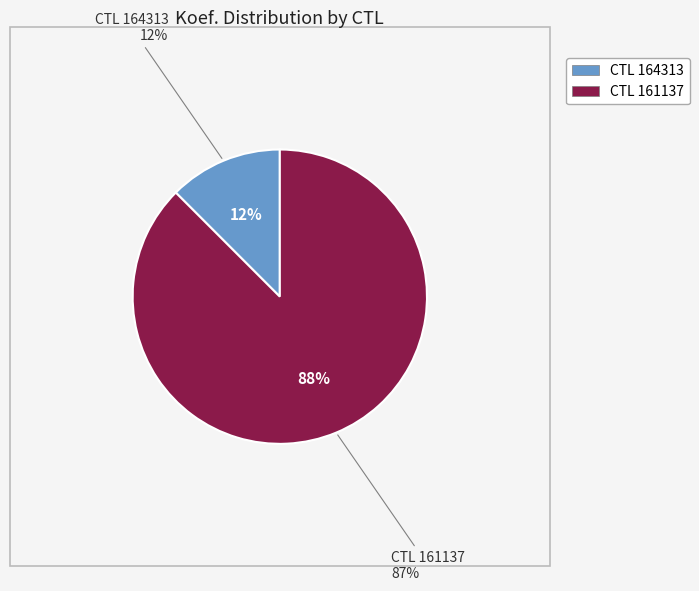

Count the number of slices in the pie.

2